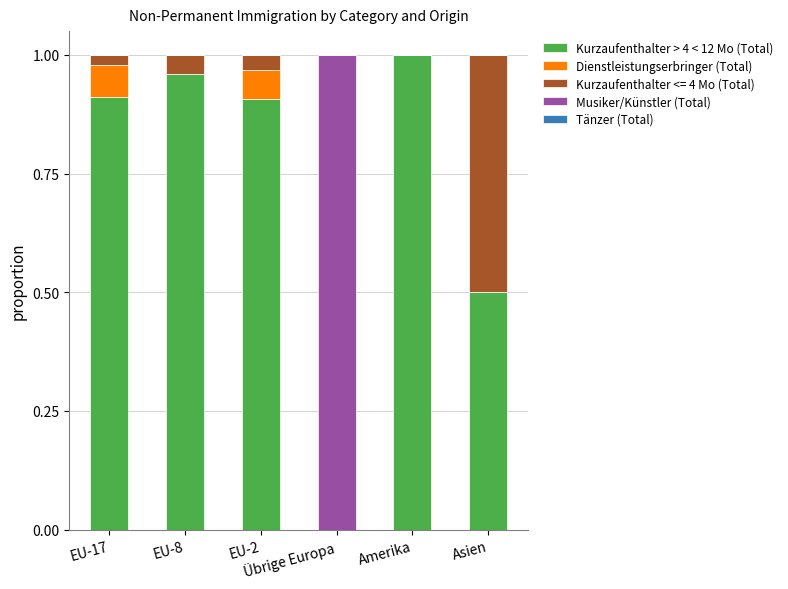

Which series changed the most between EU-8 and EU-2?

Dienstleistungserbringer (Total)